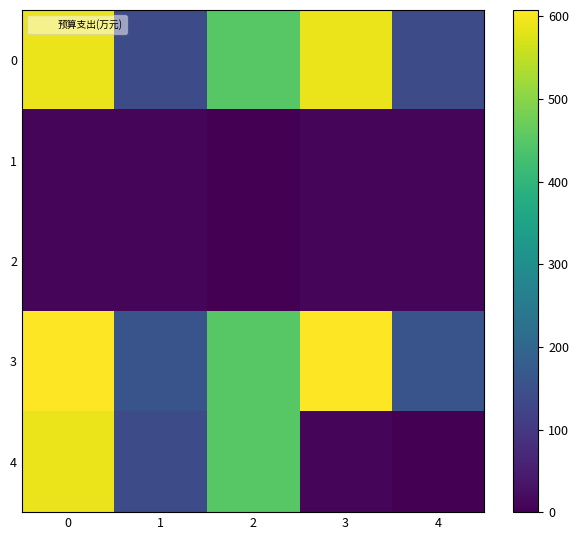

What is the difference between the highest and lowest values at 3?

598.7